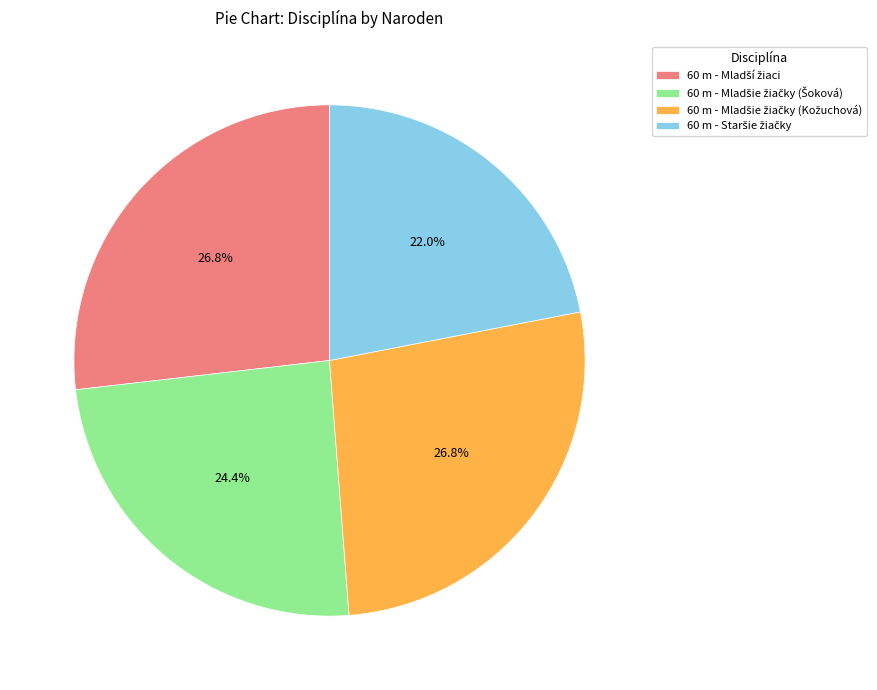

Is there a majority slice in this chart?

No